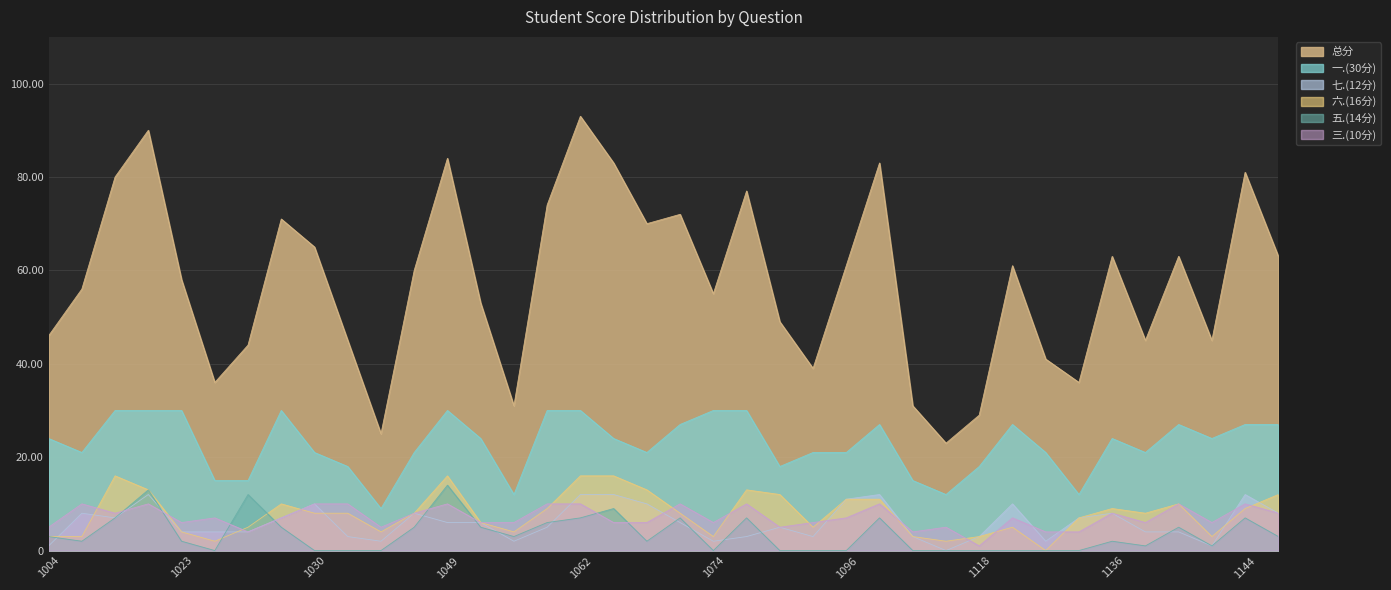

Count the number of data series in this chart.

6